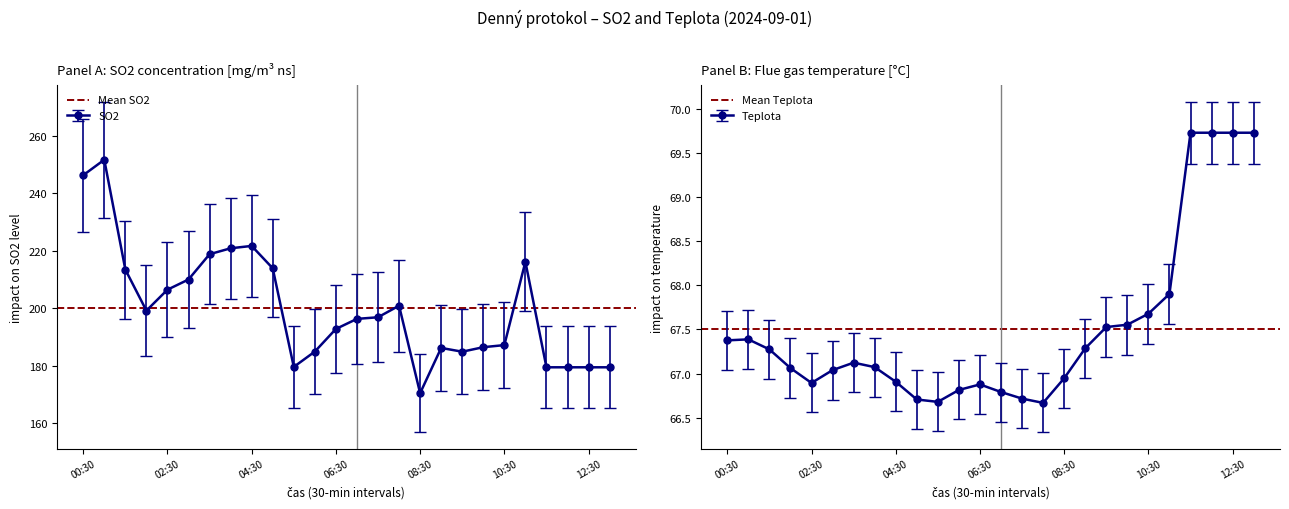

At which category does the chart reach its peak across all series?

00:30